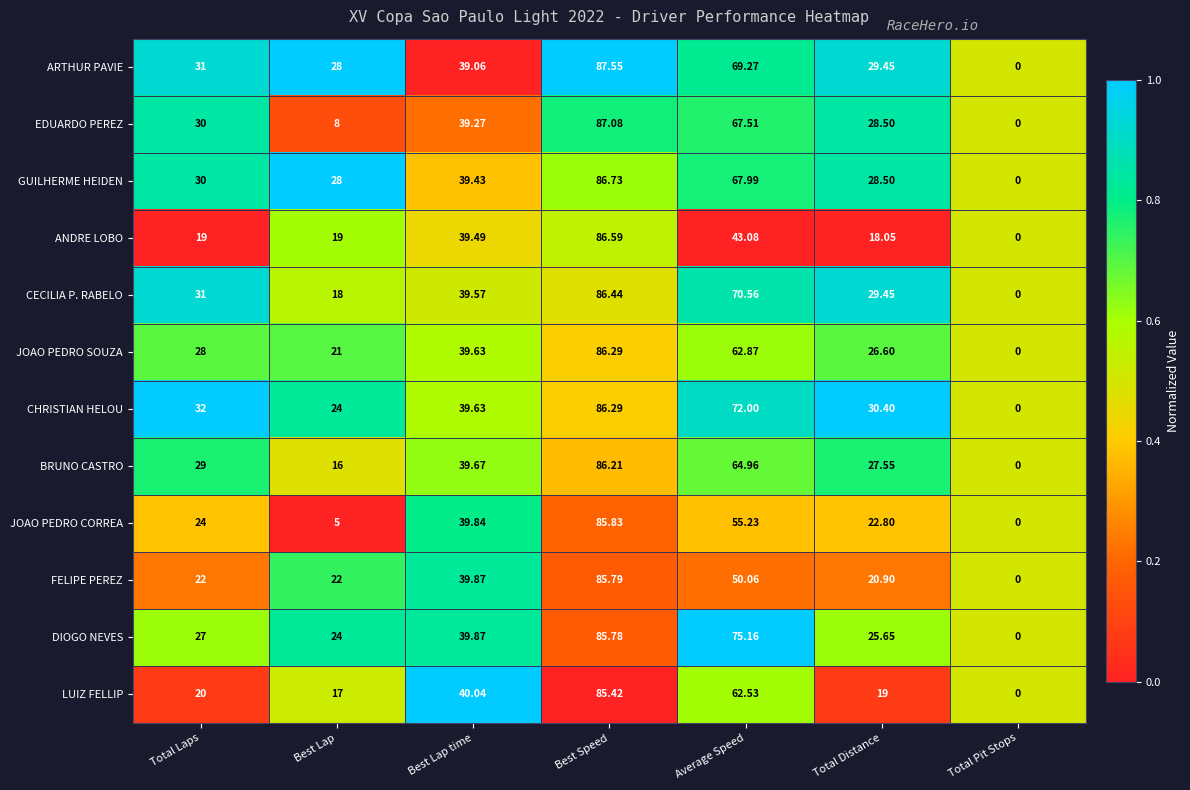

At which label does LUIZ FELLIP reach its peak?

Best Speed